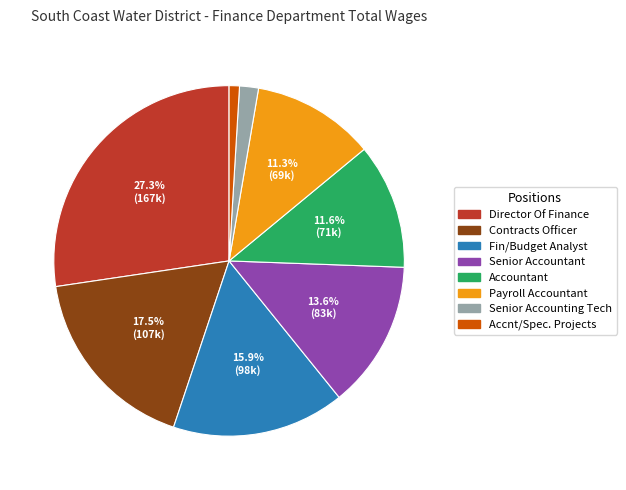

Is it true that Fin/Budget Analyst is 16% of the pie?

True